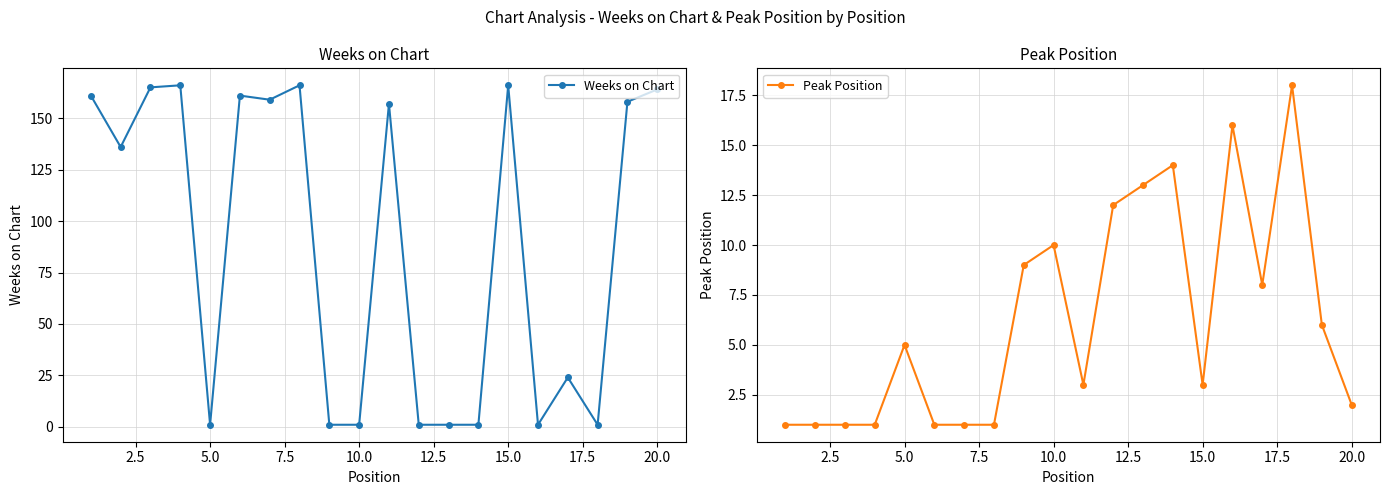

True or false: Peak Position has more than 0 points higher than both neighbors.

True